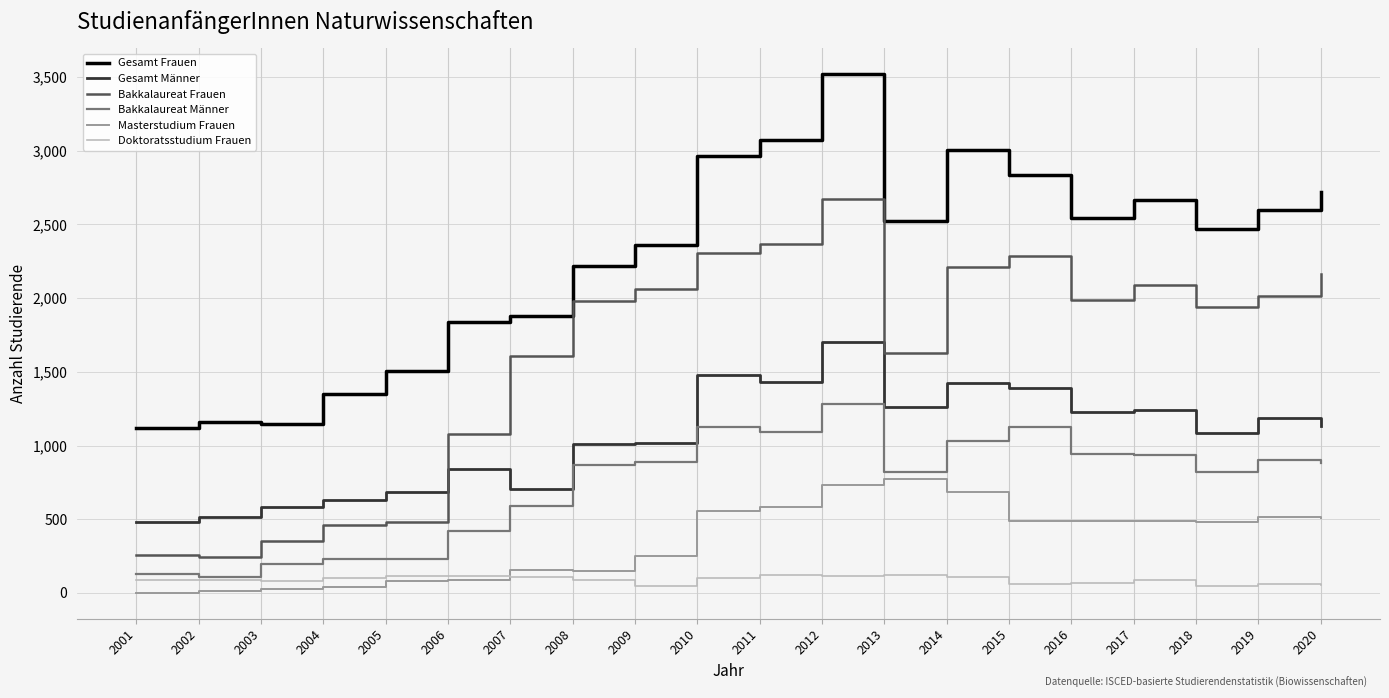

What is the minimum value shown in the chart?

1